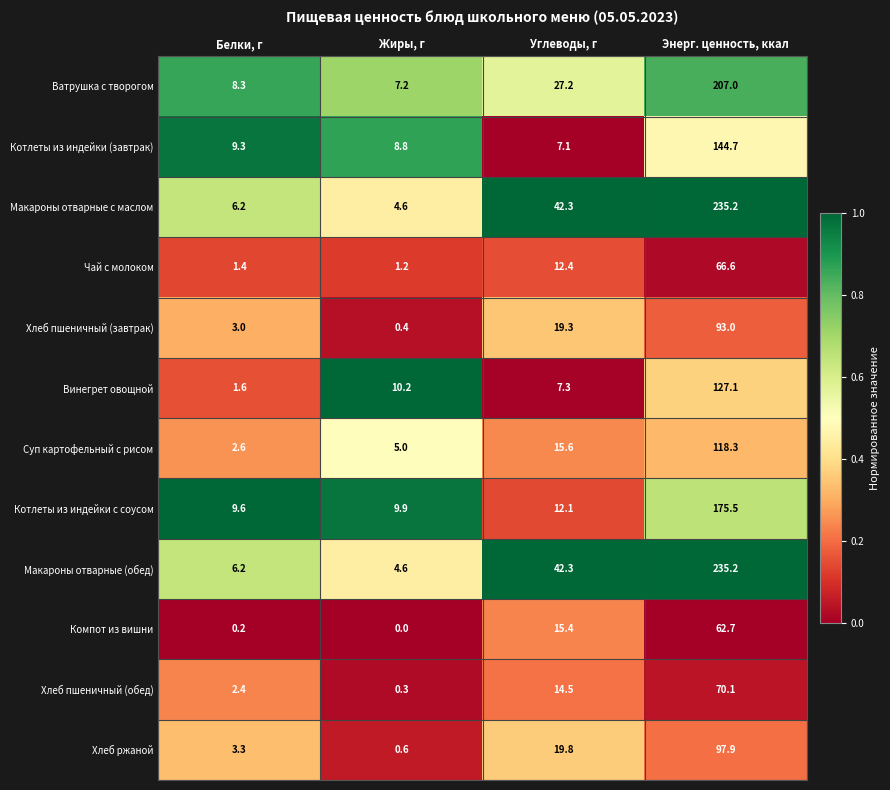

True or false: Котлеты из индейки с соусом has a value of 12.1 at Углеводы, г.

True